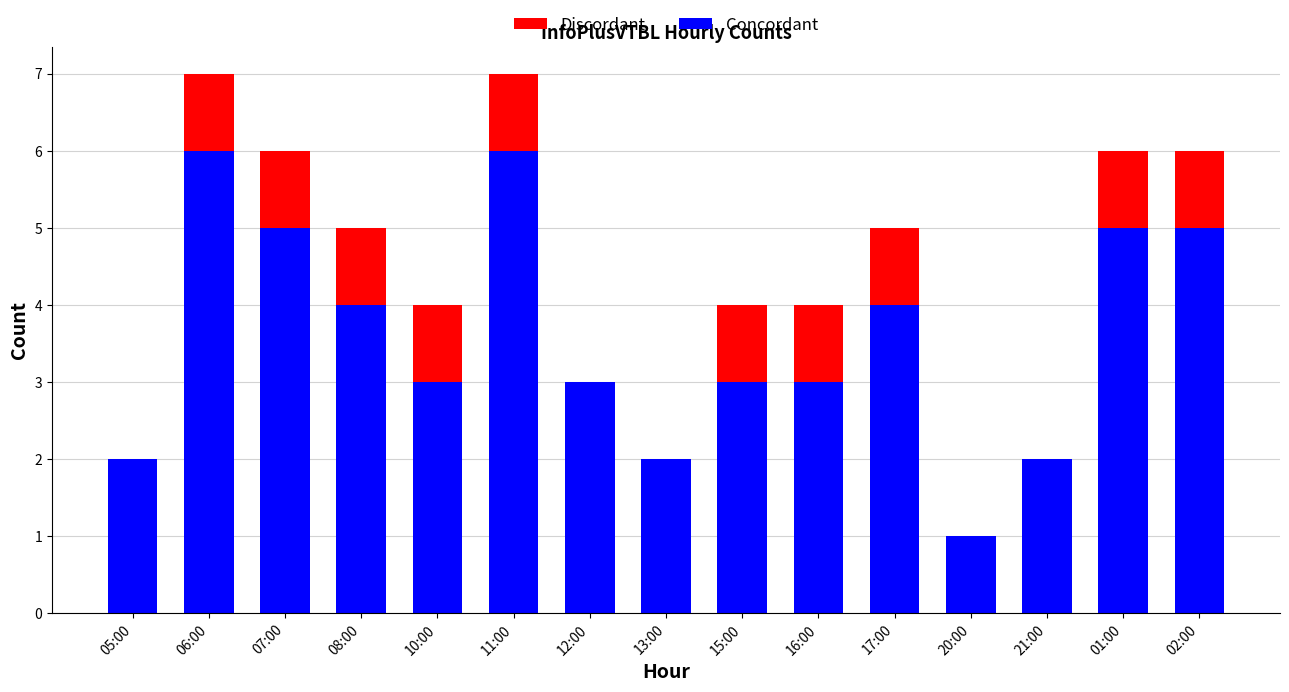

The value of Concordant at 17:00 is 4. True or false?

True